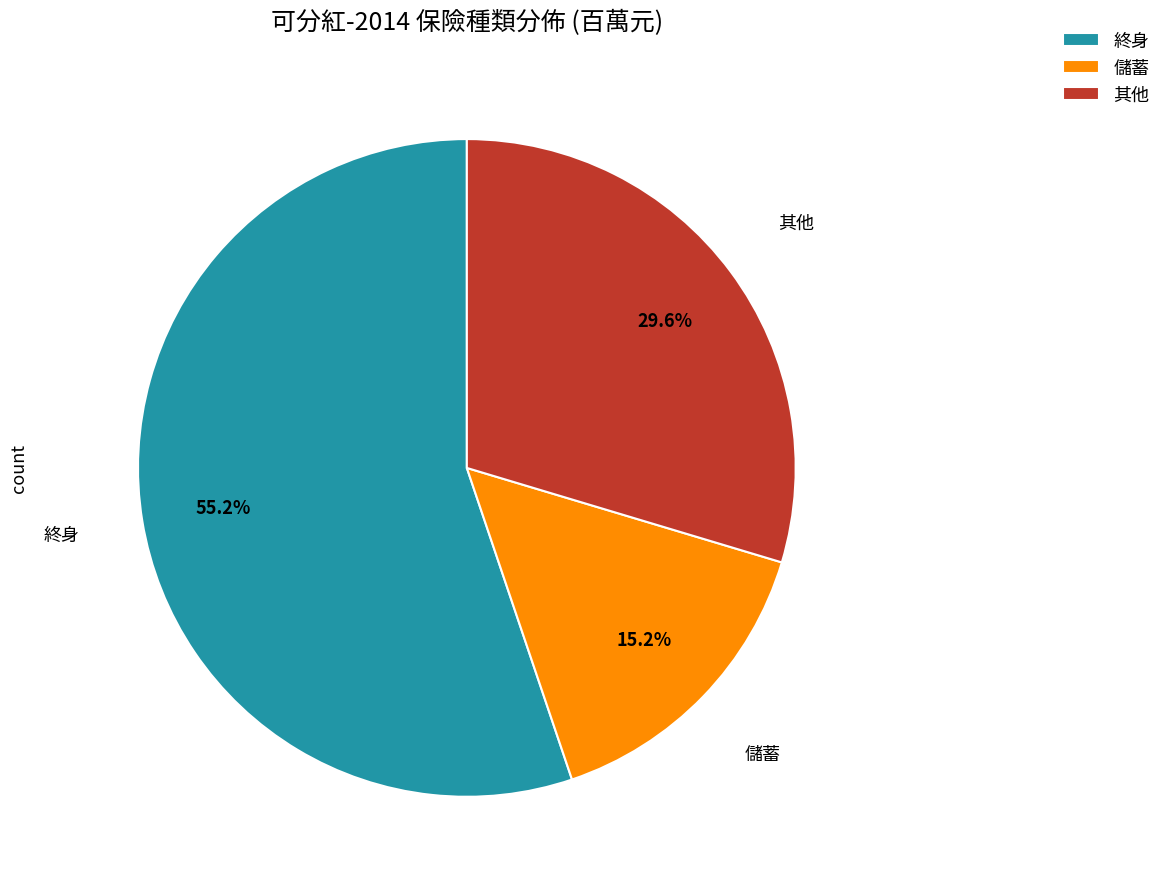

What is the majority slice?

終身